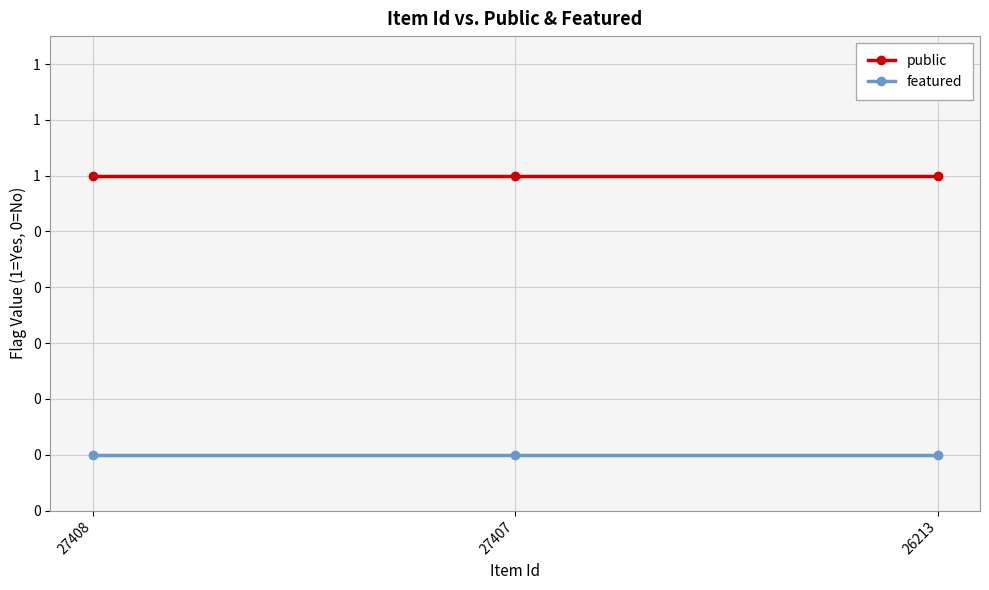

Reading left to right, what are all the values shown in this chart?

public: 1	1	1
featured: 0	0	0